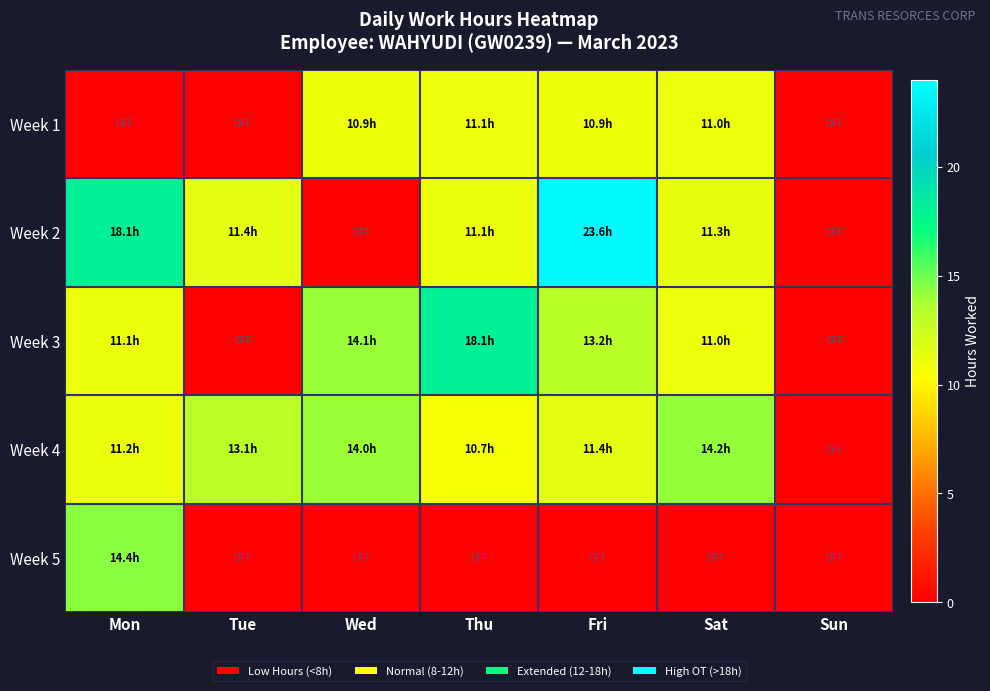

Reading left to right, list all the values displayed in this chart.

Week 1: Mon=0.0	Tue=0.0	Wed=10.9	Thu=11.1	Fri=10.9	Sat=11.0	Sun=0.0
Week 2: Mon=18.1	Tue=11.4	Wed=0.0	Thu=11.1	Fri=23.6	Sat=11.3	Sun=0.0
Week 3: Mon=11.1	Tue=0.0	Wed=14.1	Thu=18.1	Fri=13.2	Sat=11.0	Sun=0.0
Week 4: Mon=11.2	Tue=13.1	Wed=14.0	Thu=10.7	Fri=11.4	Sat=14.2	Sun=0.0
Week 5: Mon=14.4	Tue=0.0	Wed=0.0	Thu=0.0	Fri=0.0	Sat=0.0	Sun=0.0